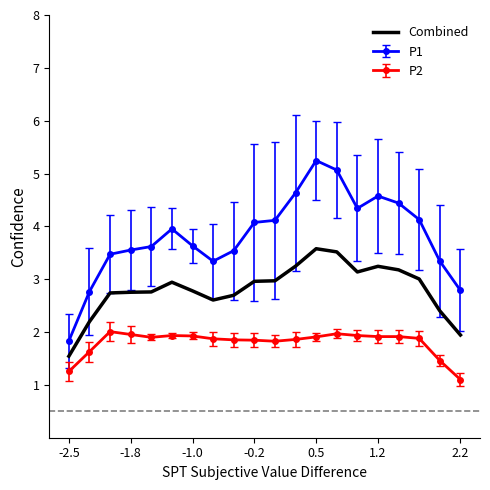

Rank the series by their maximum value, from lowest to highest.

P2, Combined, P1